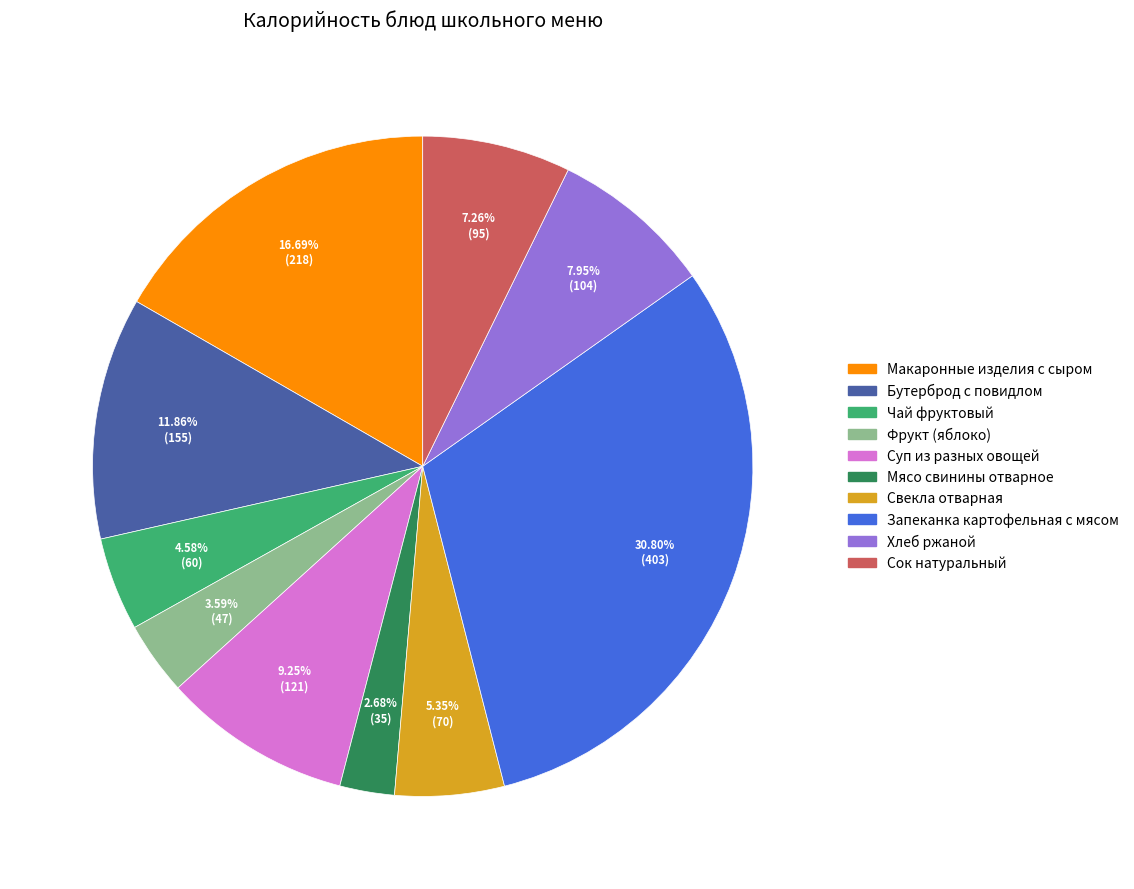

Does any single category account for the majority?

No